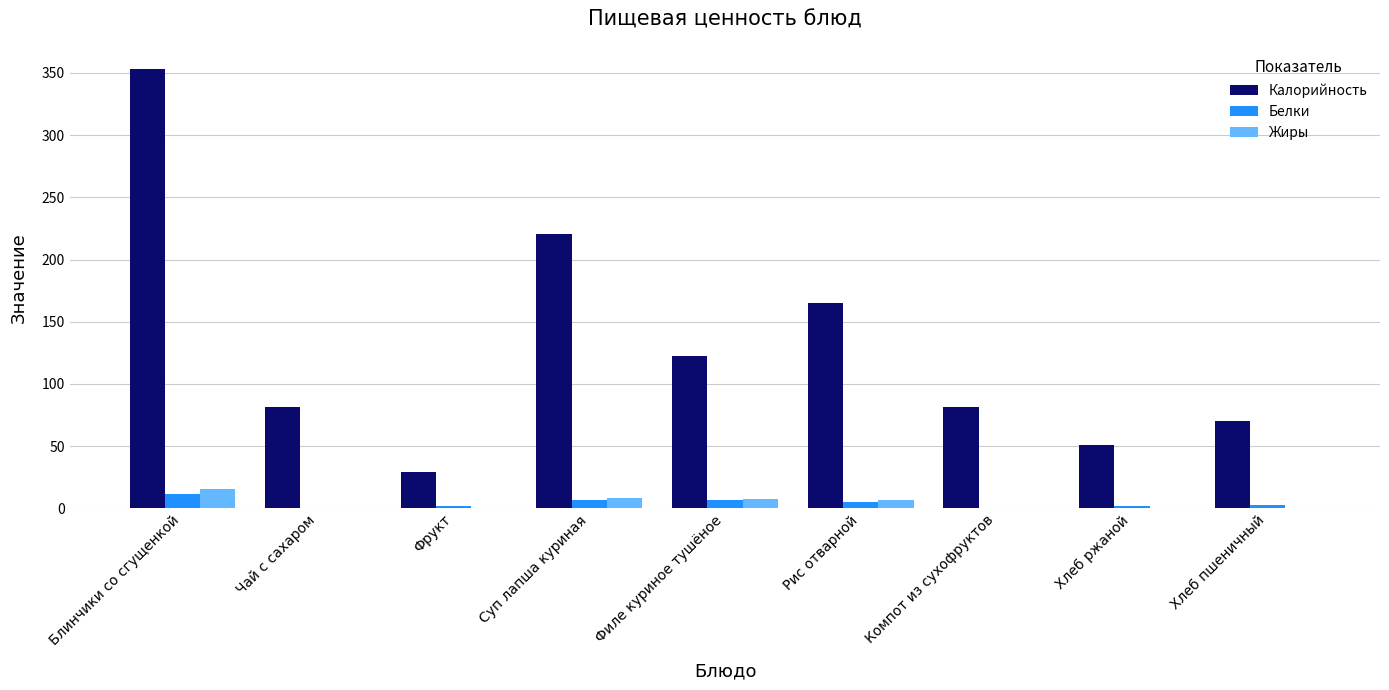

Count the number of categories in the chart.

9